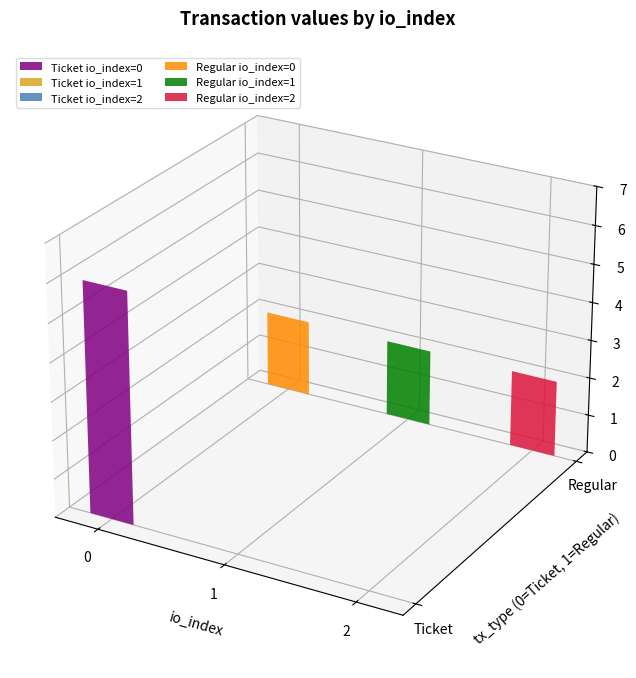

What is the difference between the second highest and minimum values in the direction series?

2.0